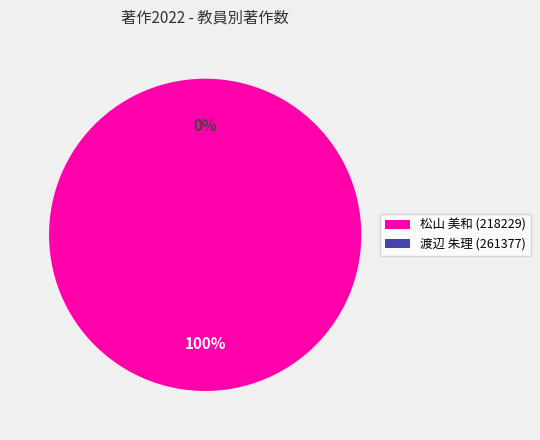

Rank the categories by value from highest to lowest.

松山 美和 (218229), 渡辺 朱理 (261377)